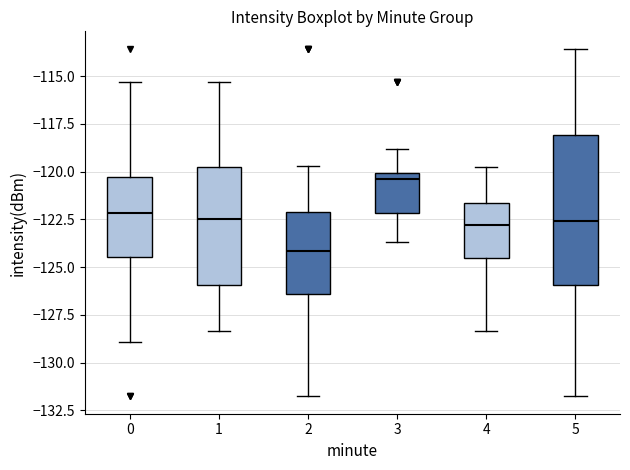

Which box has the lowest median line?

2